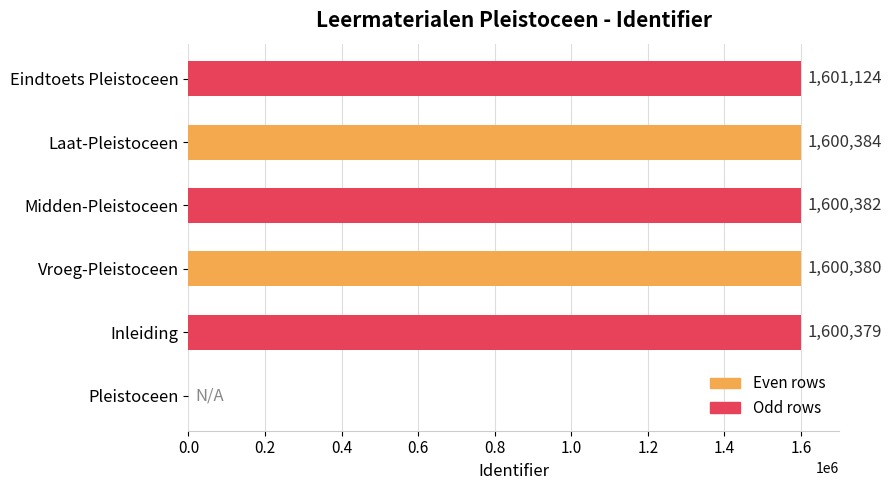

The chart shows a value of 1600382 at Midden-Pleistoceen. True or false?

True